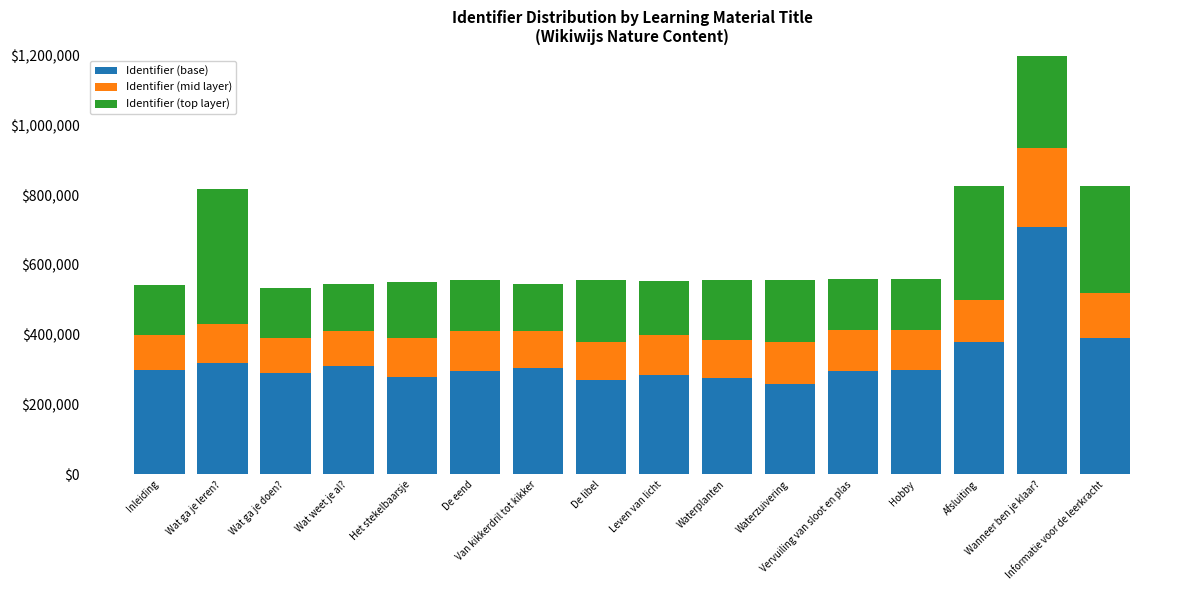

Which label corresponds to the largest value in the chart?

Wanneer ben je klaar?